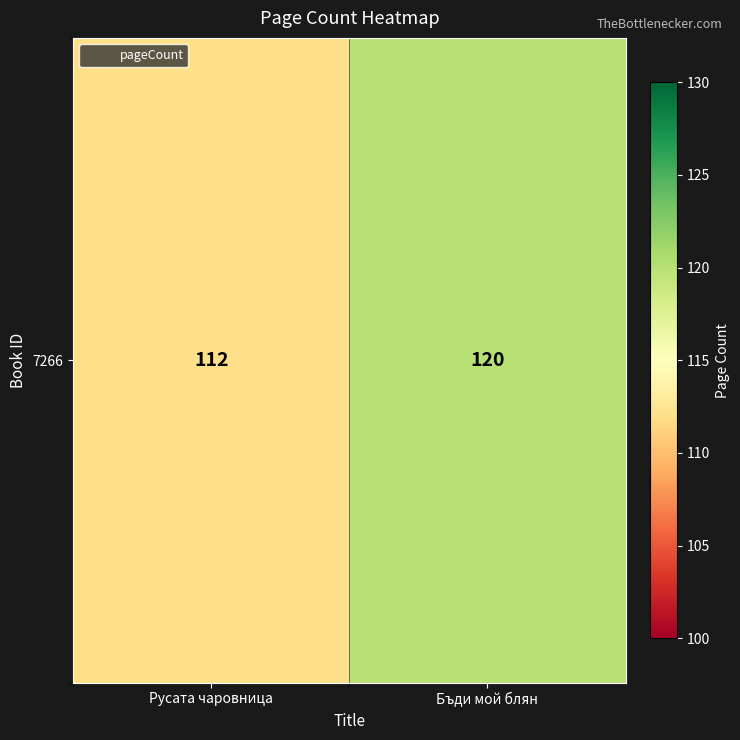

What is the difference between the maximum and minimum values?

8